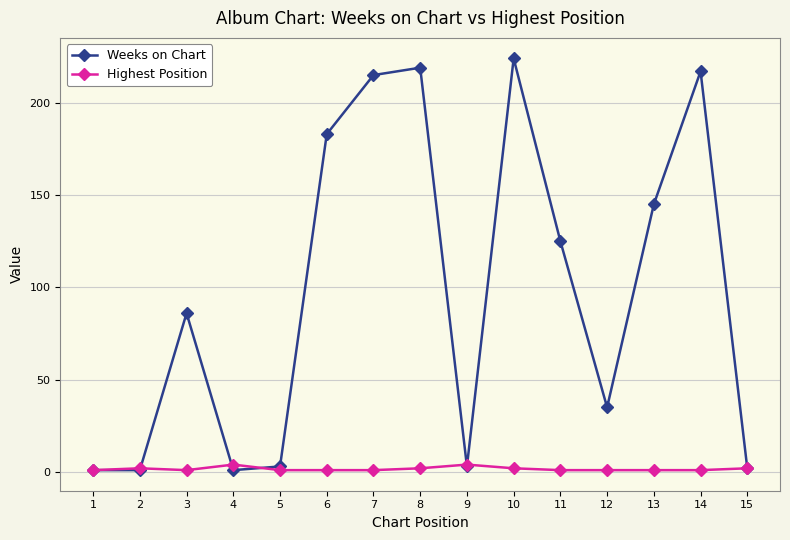

Reading right to left, what are all the values shown in this chart?

Weeks on Chart: 2	217	145	35	125	224	3	219	215	183	3	1	86	1	1
Highest Position: 2	1	1	1	1	2	4	2	1	1	1	4	1	2	1